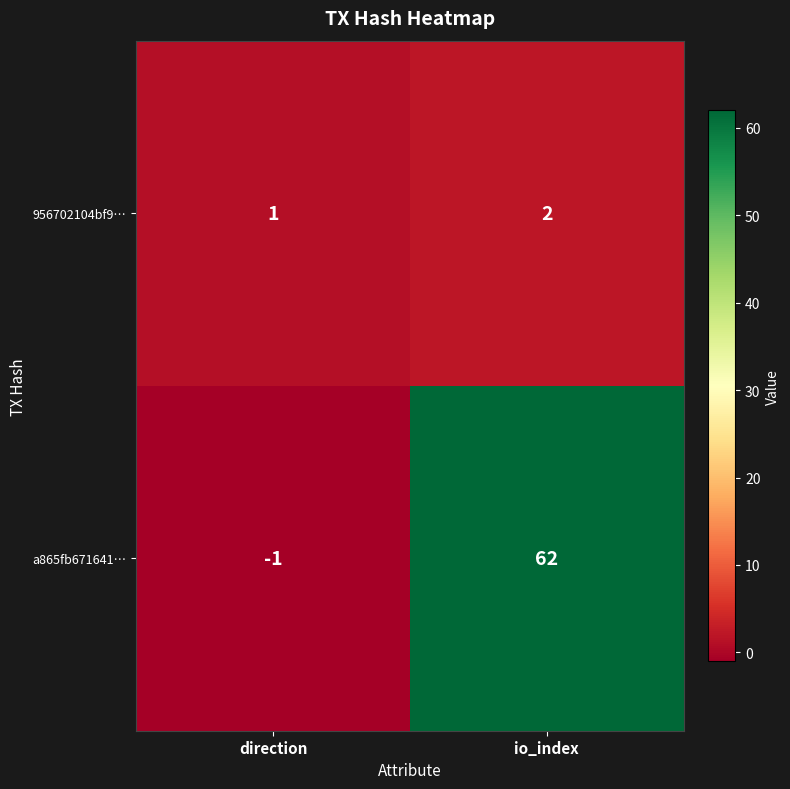

What is the smallest value displayed?

-1